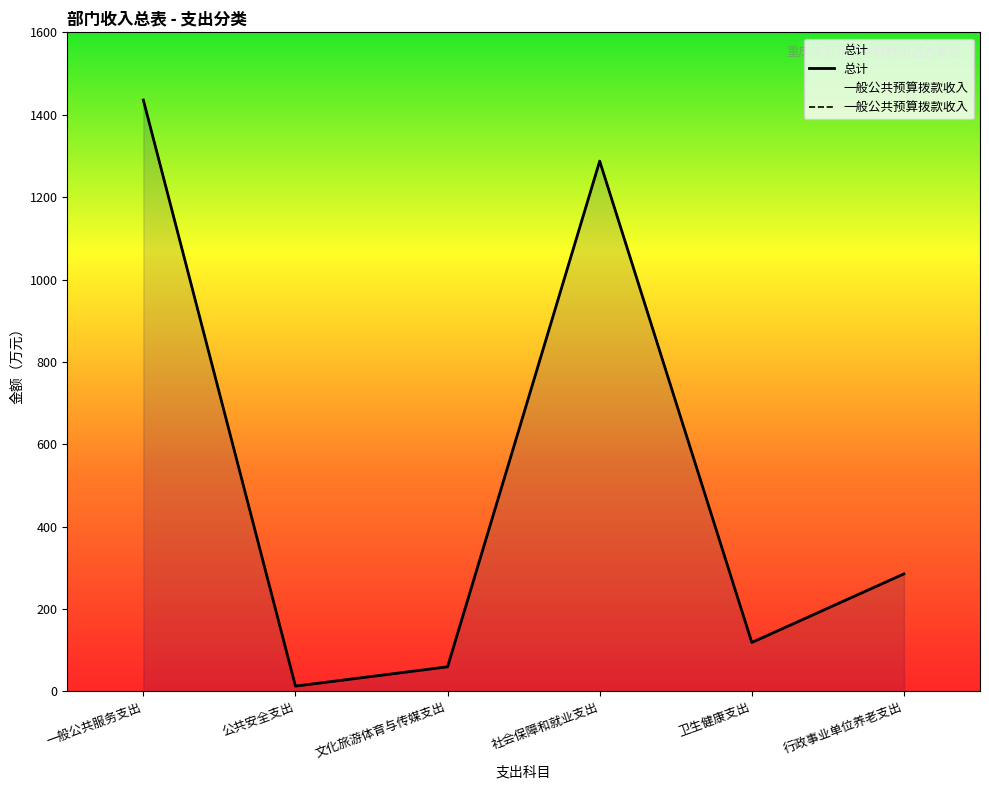

How many interior local valleys does the 一般公共预算拨款收入 series have?

2